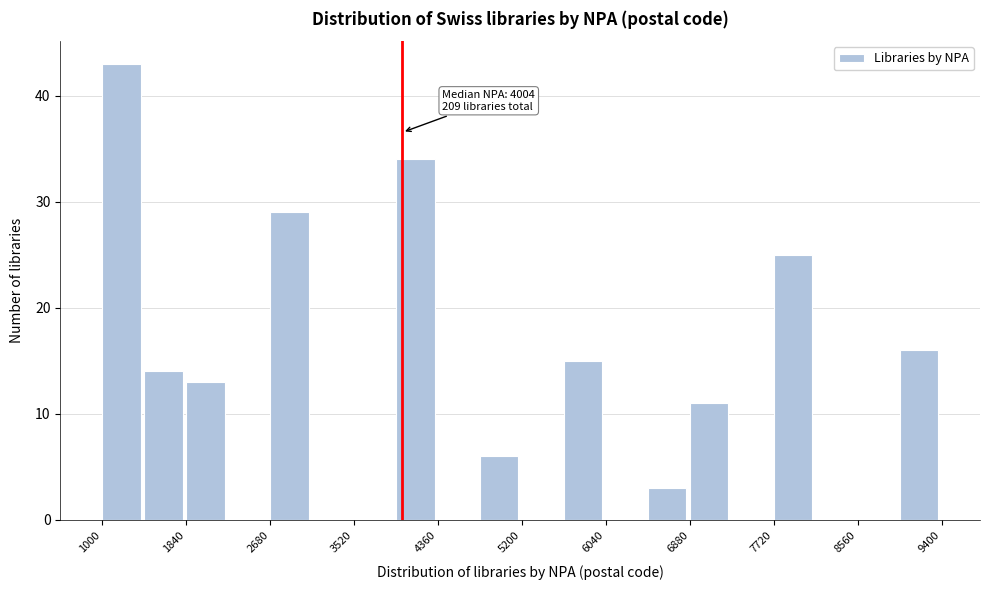

Which range on the x-axis has the tallest bar?

1000 to 1420